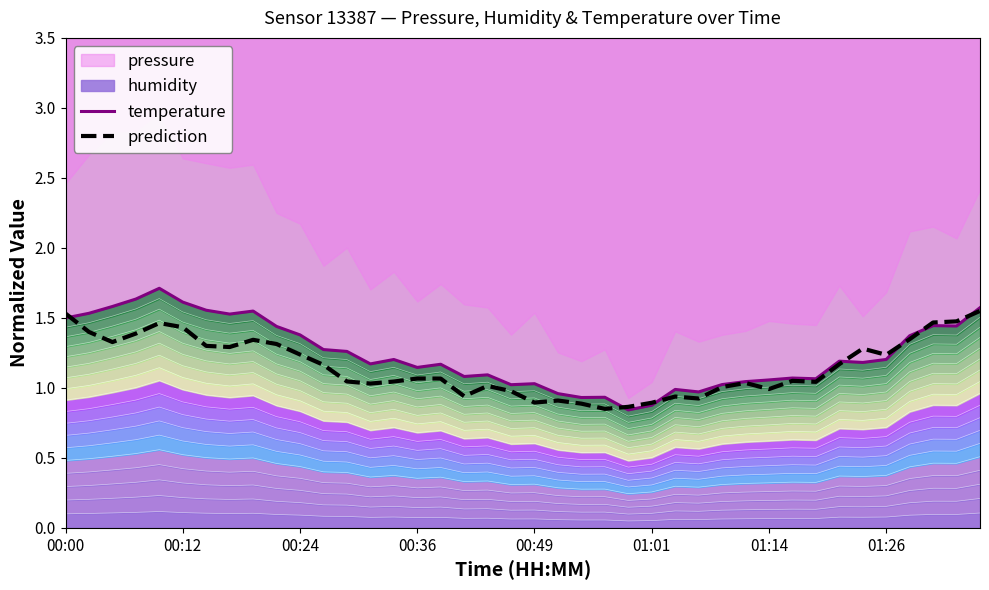

Read the prediction value at 14.

1.0